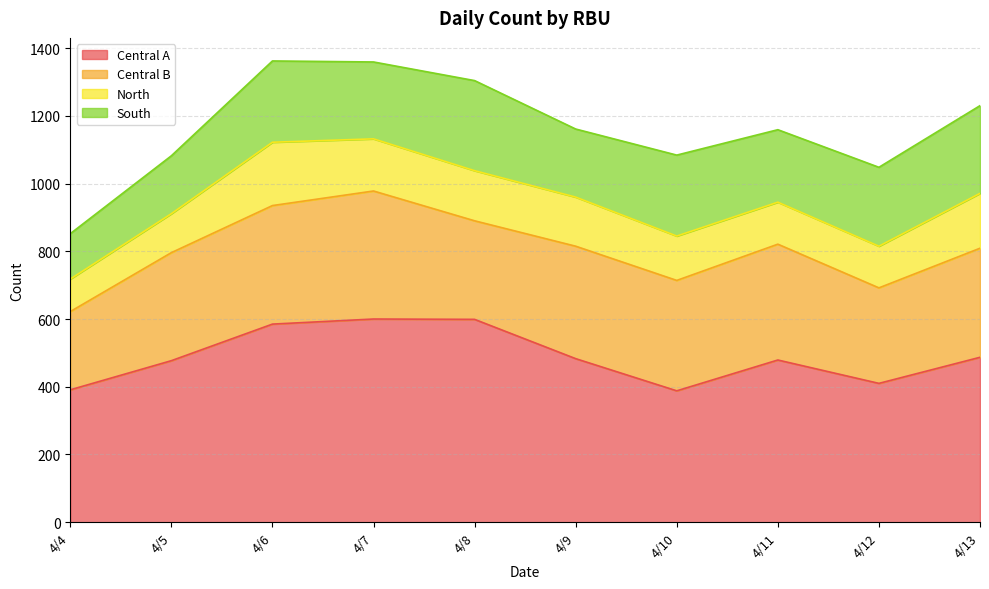

The South series shows 239 at 4/10. True or false?

True